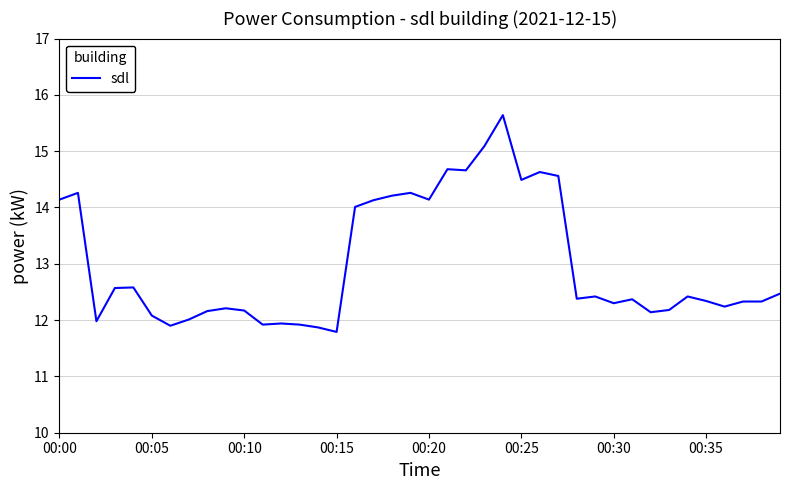

What is the difference between the second highest and minimum values?

3.3